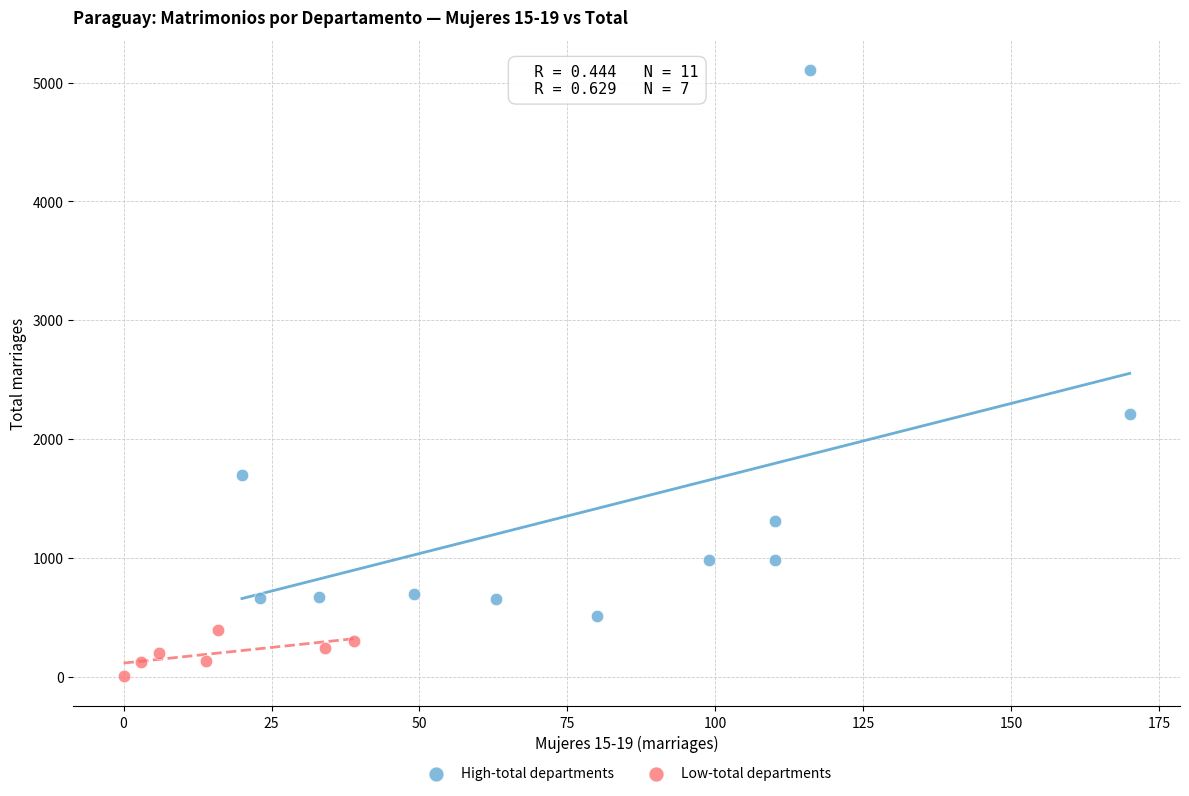

Which series reaches the minimum Y coordinate?

Low-total departments